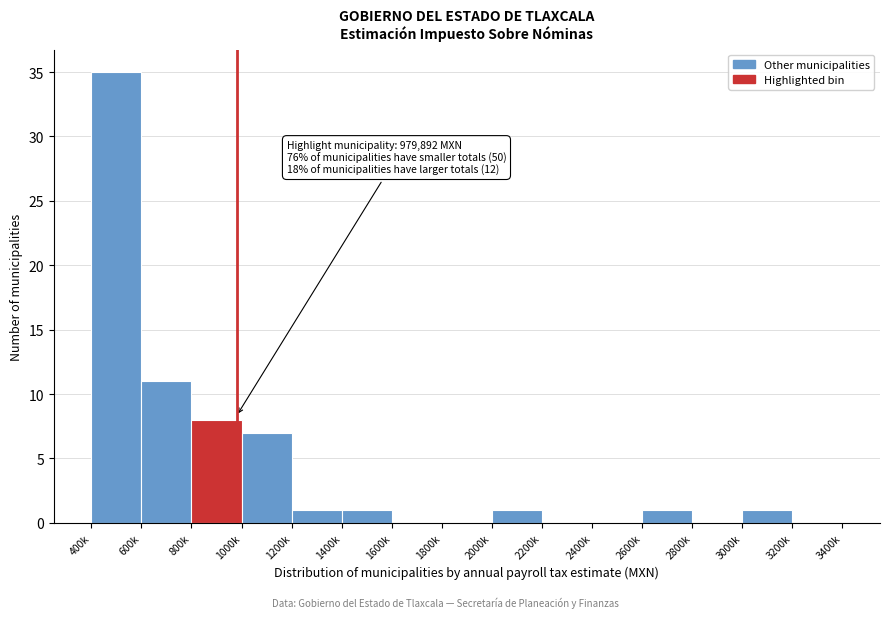

Reading right to left, what are all the values shown in this chart?

3200k=0	3000k=1	2800k=0	2600k=1	2400k=0	2200k=0	2000k=1	1800k=0	1600k=0	1400k=1	1200k=1	1000k=7	800k=8	600k=11	400k=35